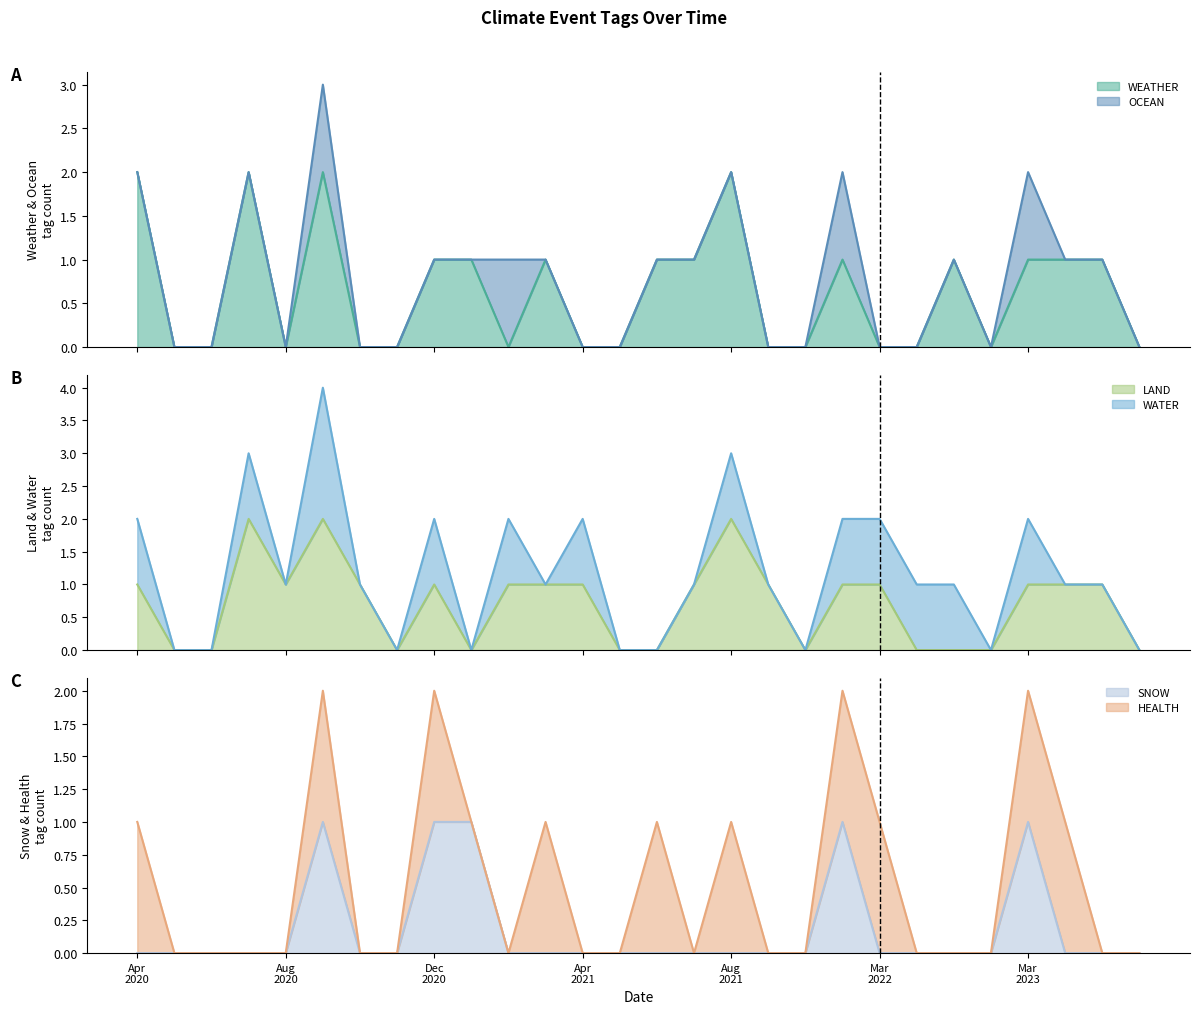

The SNOW series shows 0 at Aug 2020. True or false?

True